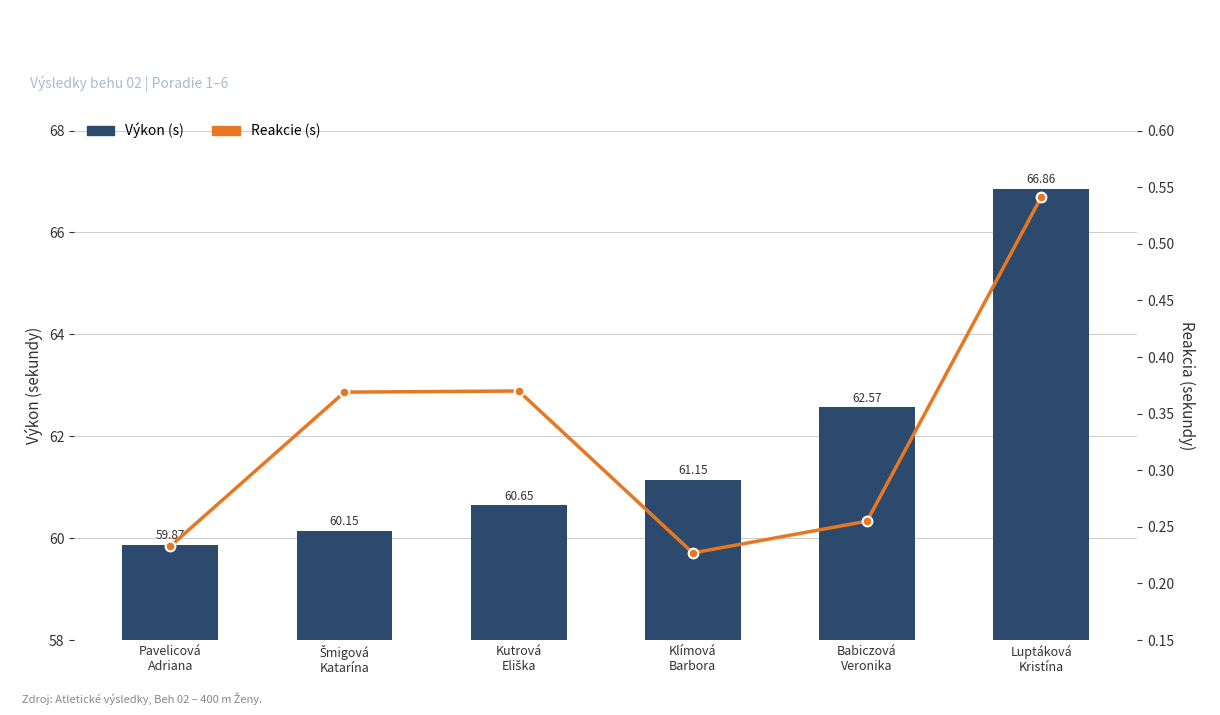

How many categories are shown in the chart?

6